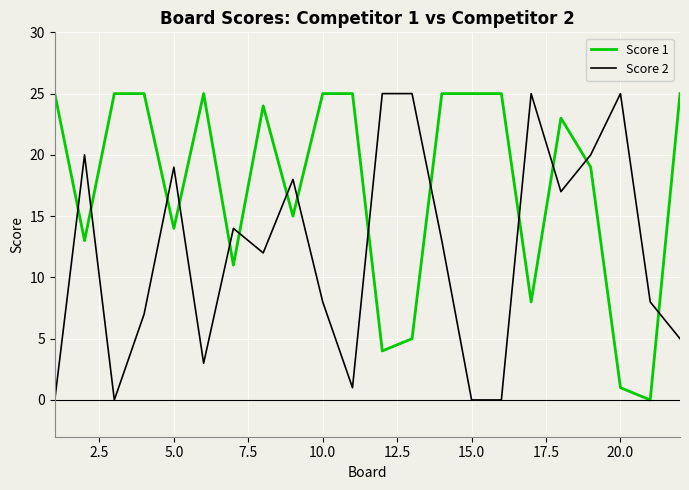

Which series has the largest total across all categories?

Score 1